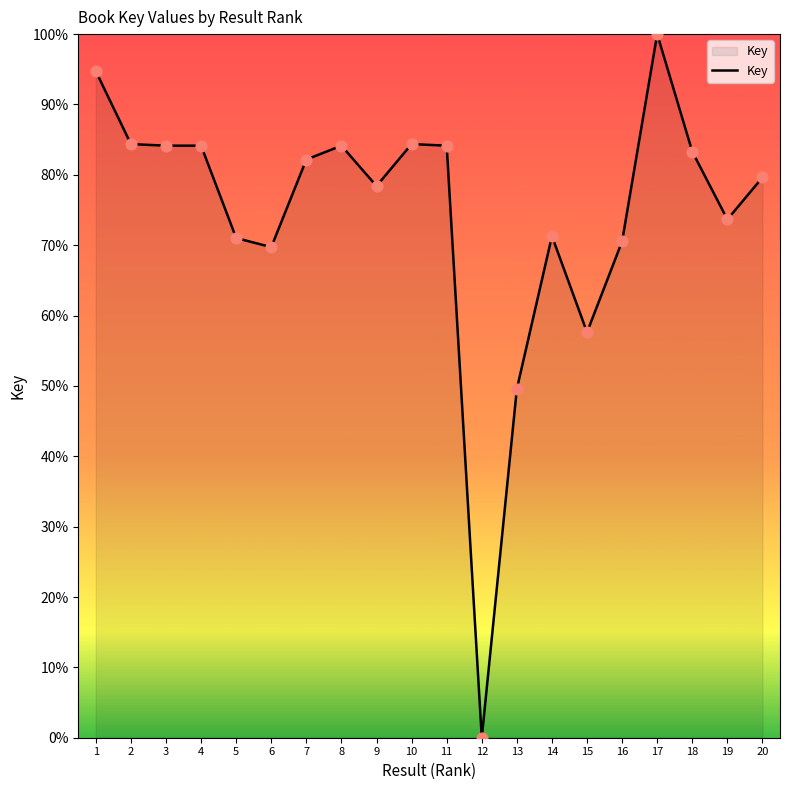

Between 20 and 8, which is larger?

8